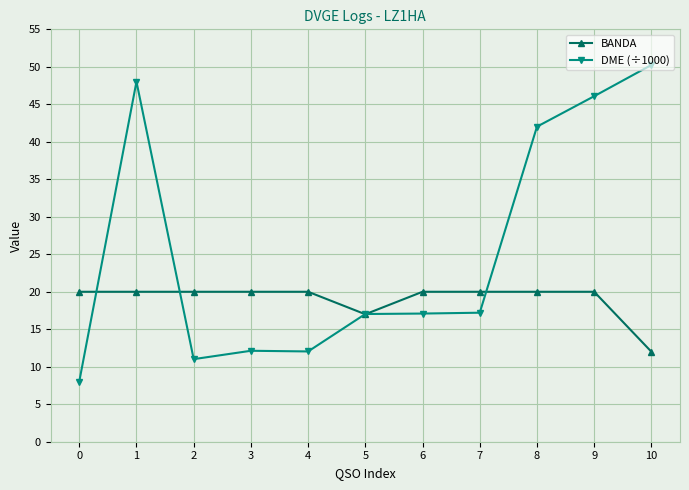

True or false: BANDA and DME (÷1000) cross at least once.

True